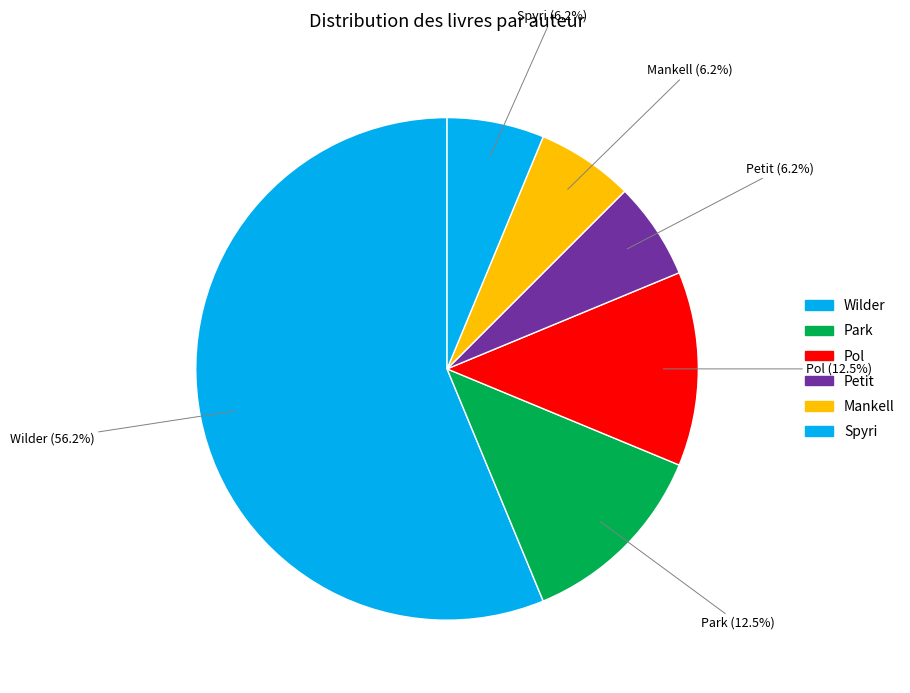

Rank the categories by value from lowest to highest.

Petit, Xavier-Laurent, Mankell, Henning, Spyri, Johanna, Park, Linda Sue, Pol, Anne-Marie, Wilder, Laura Ingalls